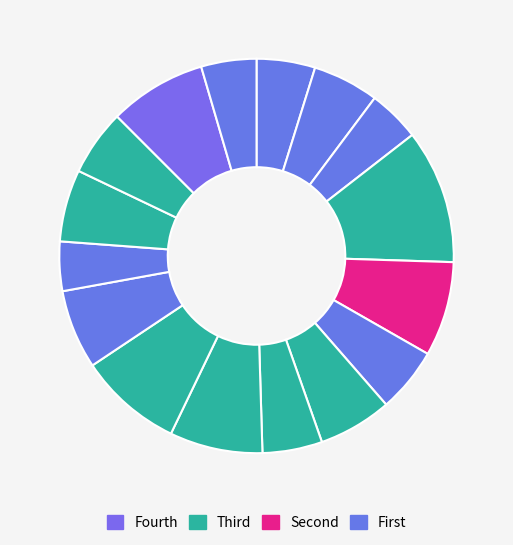

Is there any slice that represents more than half of the pie?

No